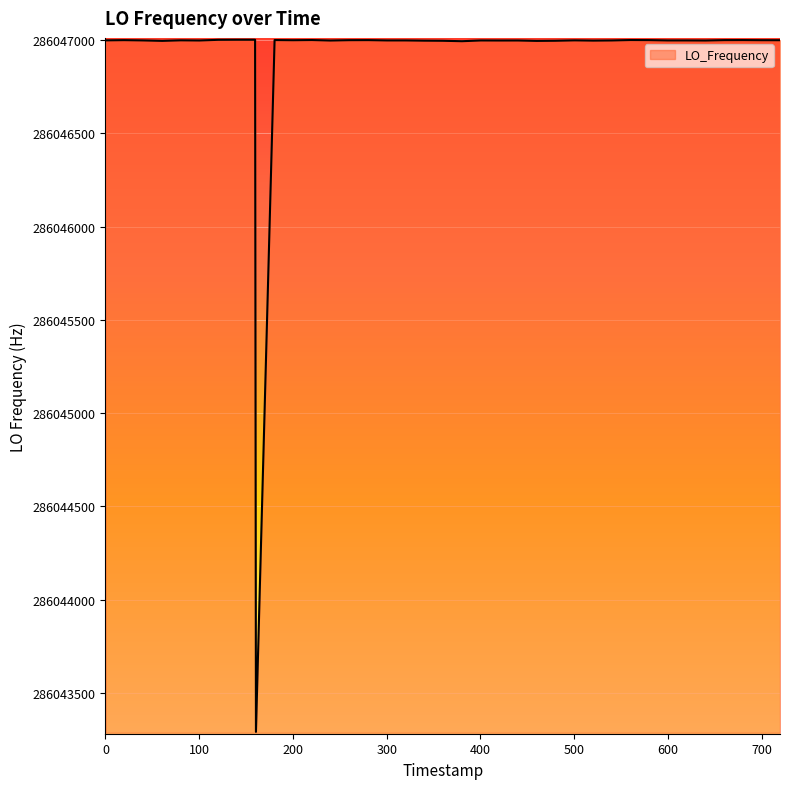

What is the maximum value shown in the chart?

286047002.7